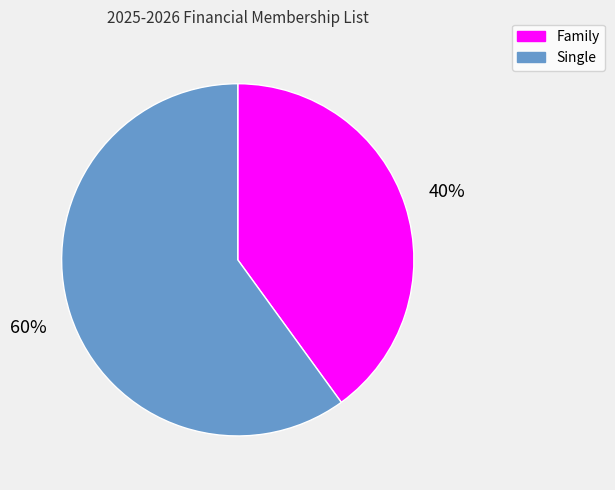

Count the number of slices in the pie.

2